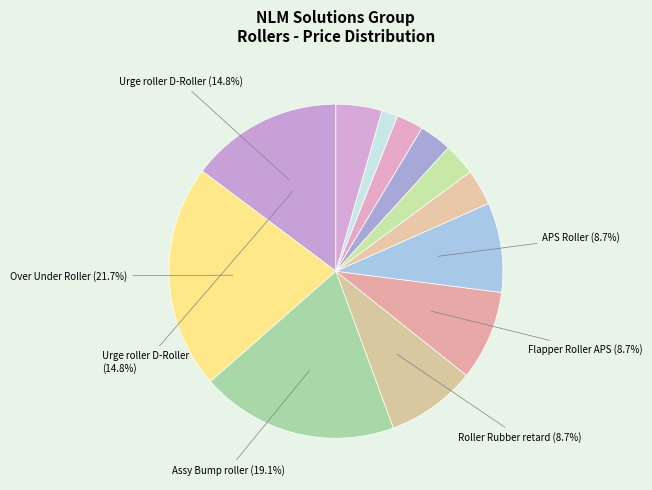

Count the number of slices in the pie.

12